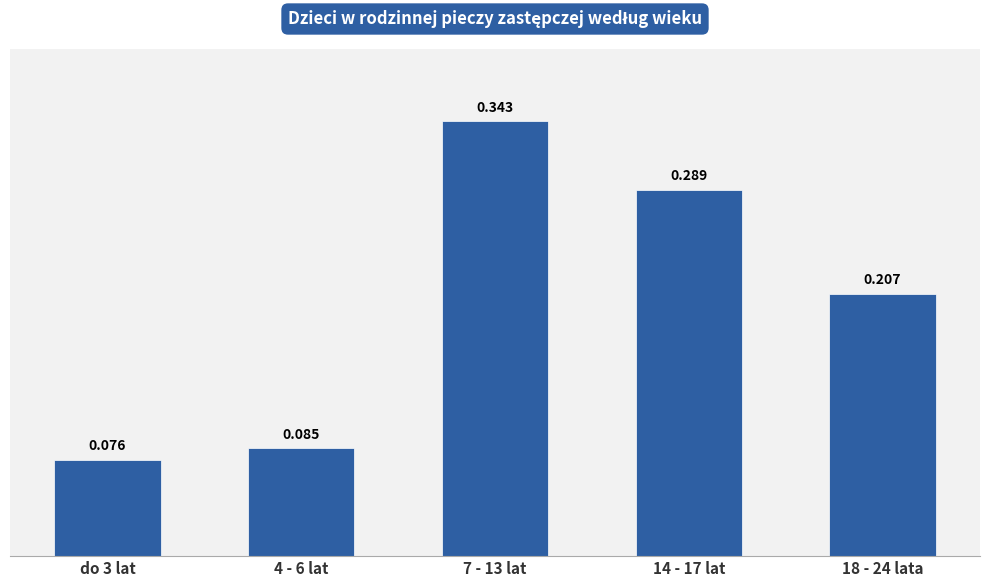

How many categories are shown in the chart?

5